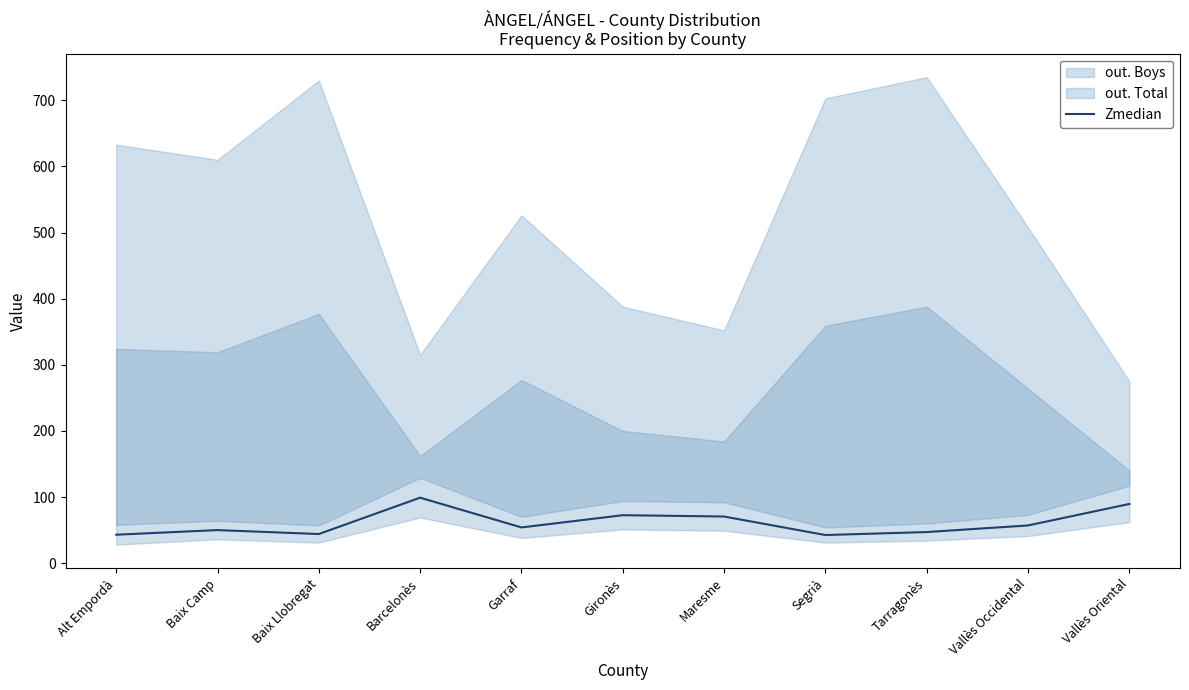

How many points are higher than both their immediate neighbors (excluding endpoints)?

3